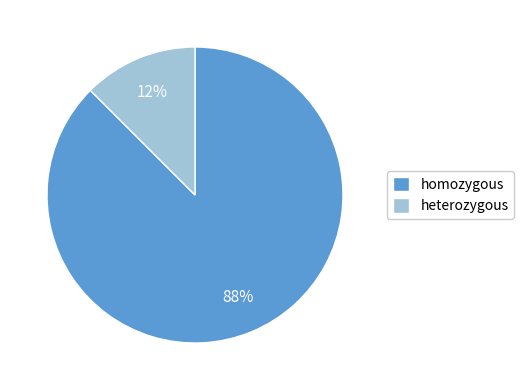

What is the largest slice in the pie chart?

homozygous